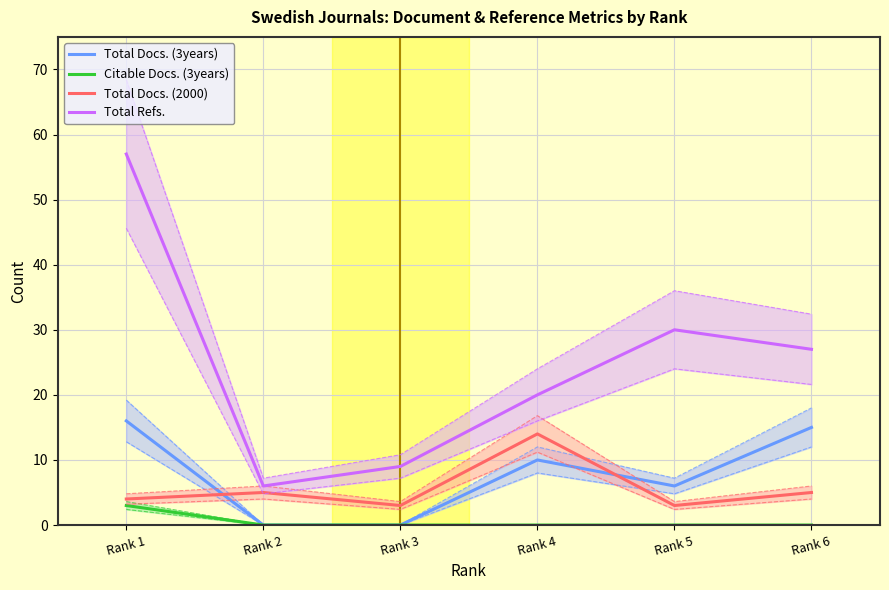

How many lines are shown in the chart?

4